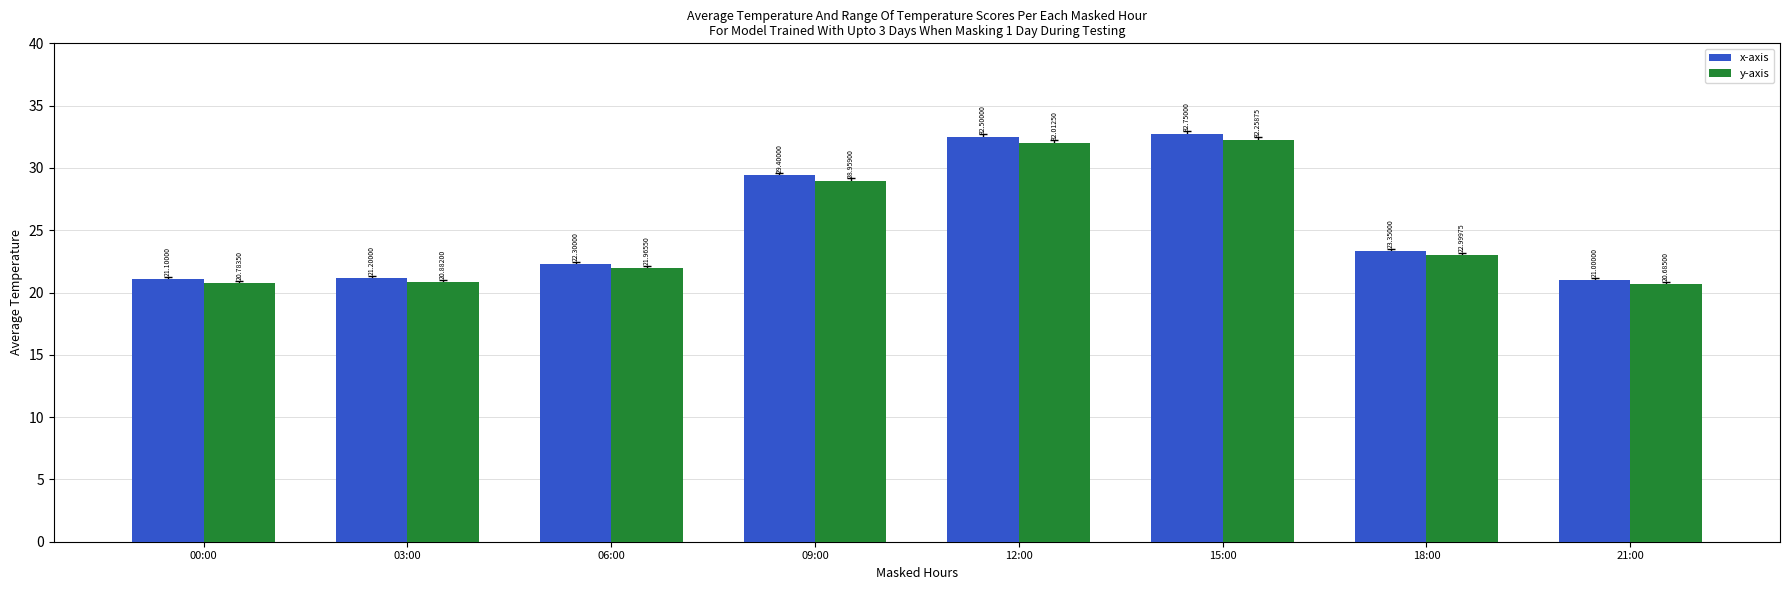

At which label does x-axis first exceed 23?

09:00